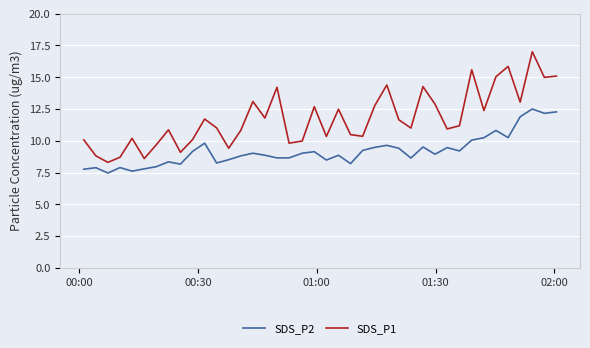

How many lines are shown in the chart?

2